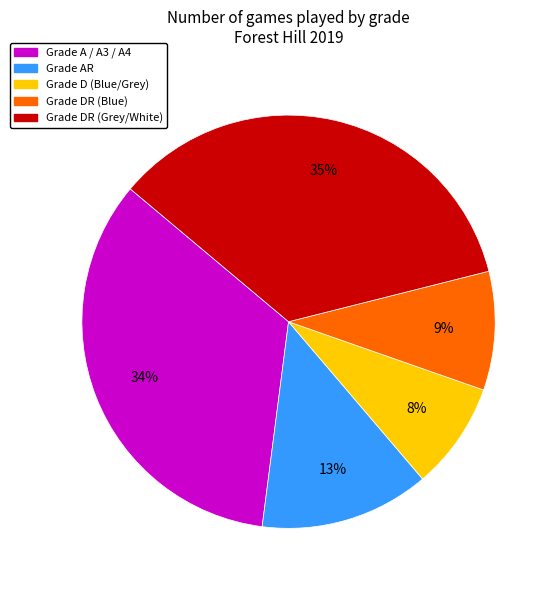

To the nearest percent, what is the average slice percentage?

20%